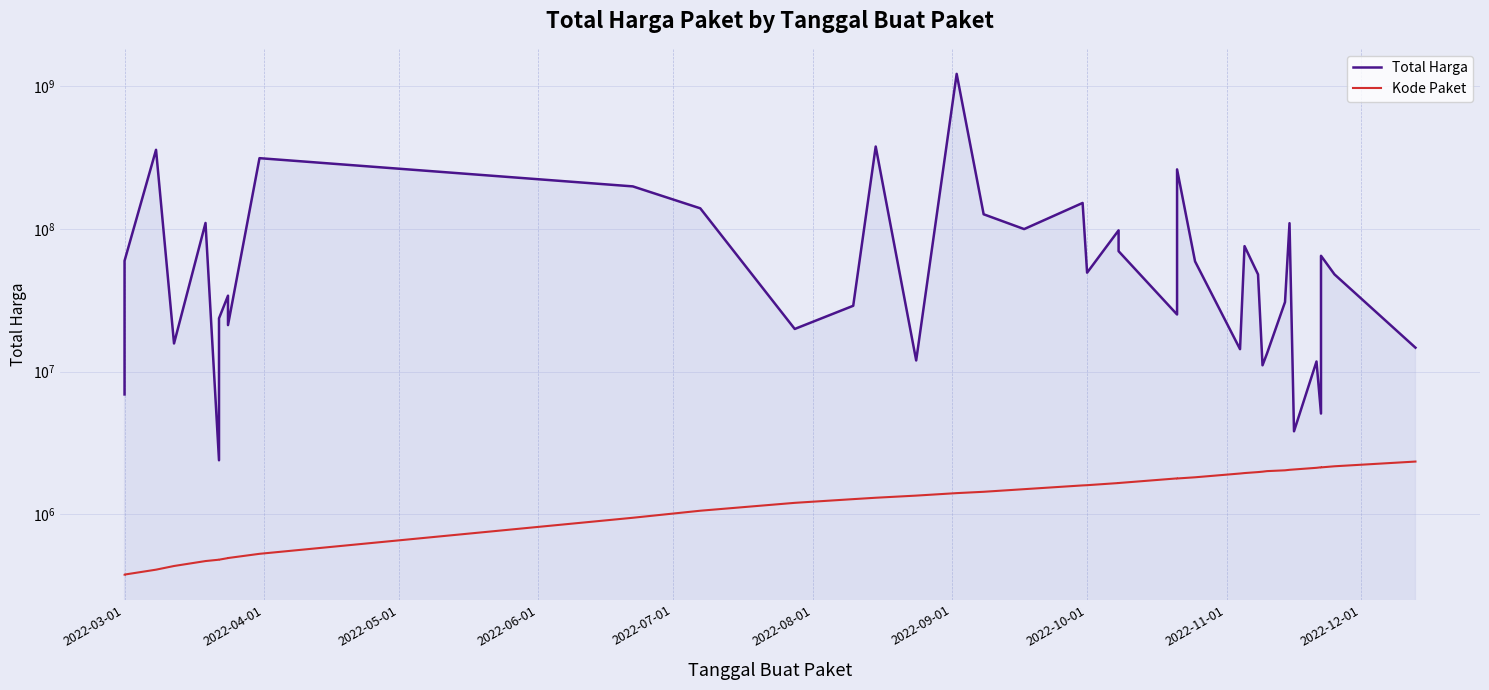

Reading left to right, transcribe all the data shown in this chart.

Total Harga: 6936000	59935000	359500000	15787200	110389990	2395750	23680800	34132505	27720000	21231000	314121780	199200000	139800000	19950000	29000000	379075000	12000000	1224682000	127000000	100000000	152477000	49478000	98000000	70000000	25200000	262118150	59375000	14400000	75920000	48140000	11100000	13442000	30800000	110000000	3825000	11800000	5093000	65000000	48140000	14750000
Kode Paket: 378630	378667	409855	434878	470979	481472	481528	494126	494315	494589	529386	947278	1061266	1205257	1279649	1308563	1354517	1409947	1440709	1502912	1597005	1602603	1659185	1659934	1788370	1785781	1820441	1935089	1949122	1980186	1993460	2011140	2037404	2053931	2065183	2121450	2139573	2135660	2174549	2346755